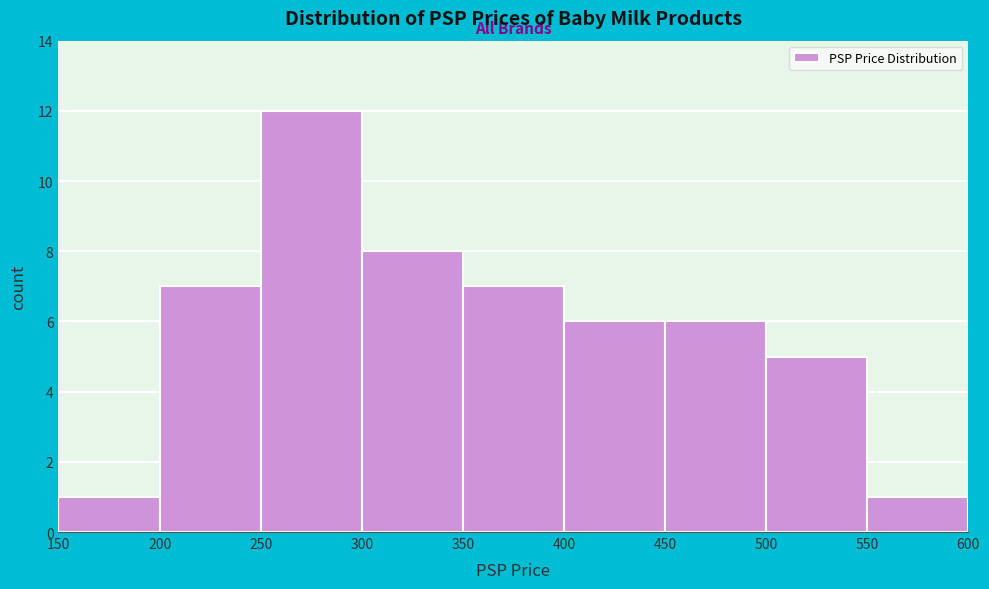

Reading left to right, transcribe this chart: for each bar, give the range it covers on the x-axis and its height. The values are not printed on the chart, so give them approximately, as read against the axis.

150 to 200: 1
200 to 250: 7
250 to 300: 12
300 to 350: 8
350 to 400: 7
400 to 450: 6
450 to 500: 6
500 to 550: 5
550 to 600: 1